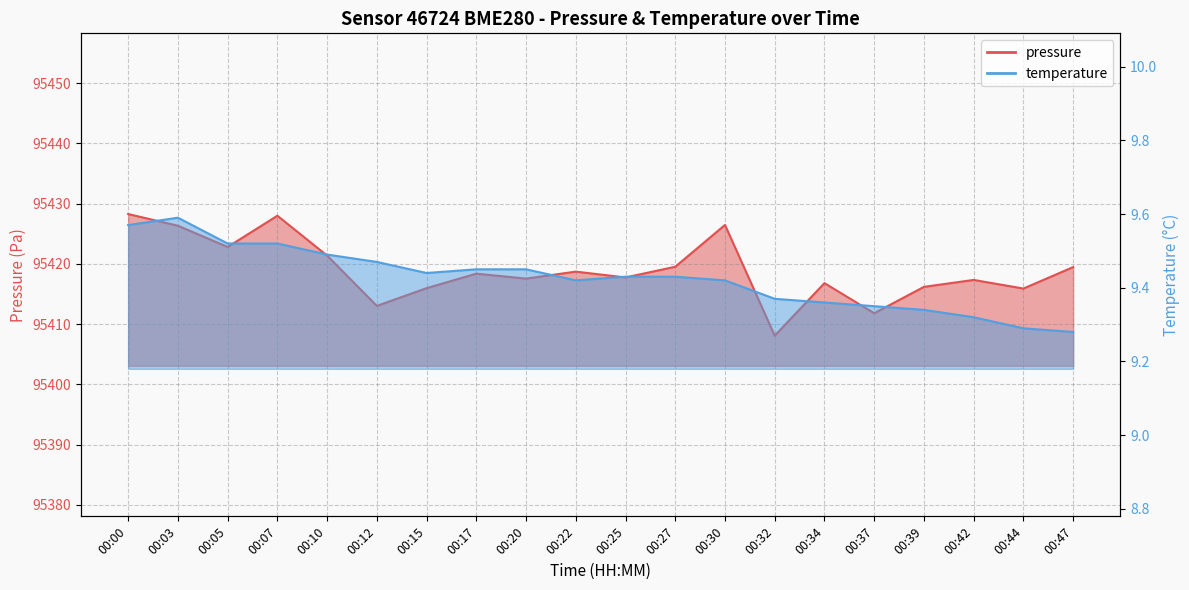

What are all the series names shown in the legend?

pressure, temperature